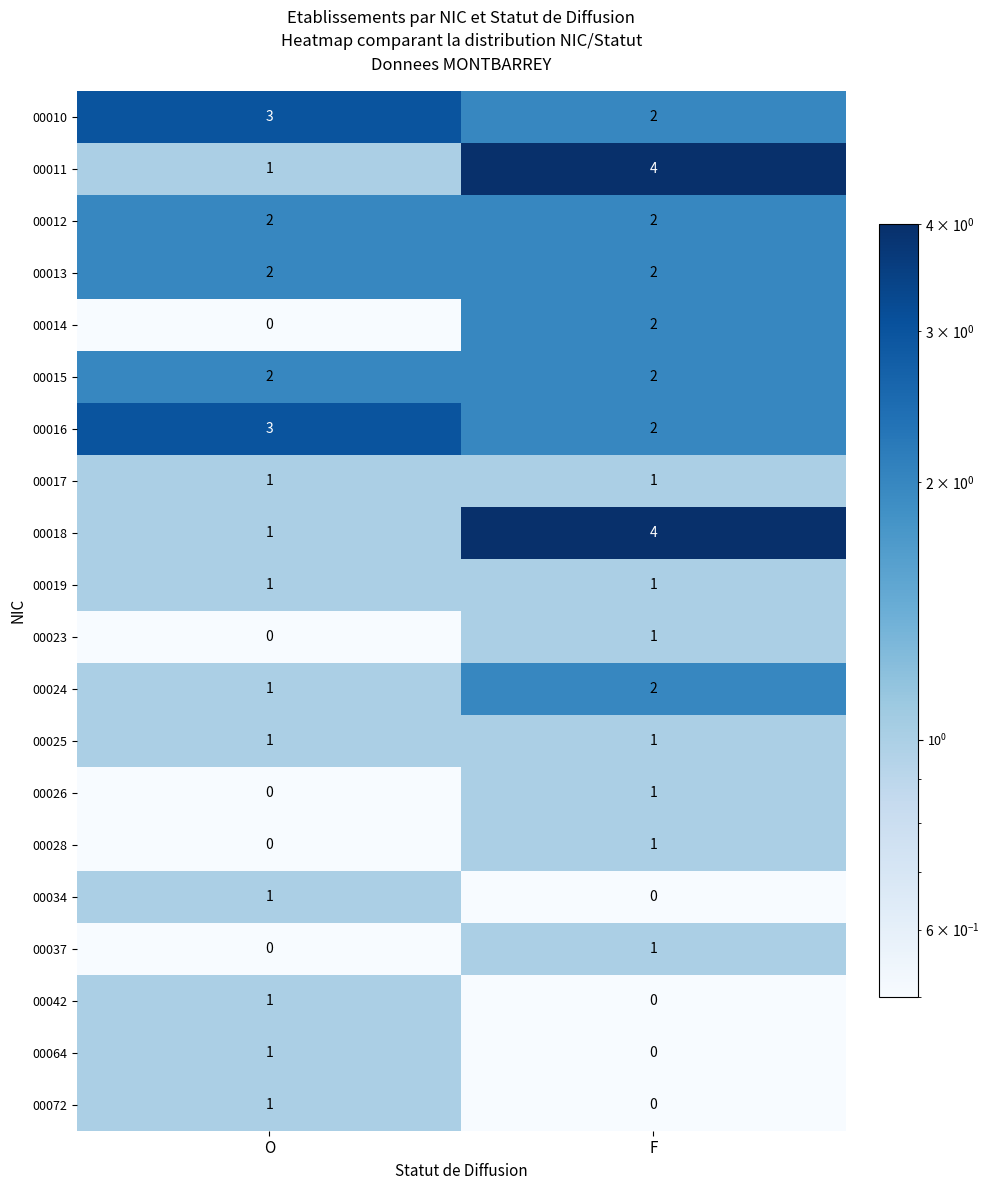

Which label corresponds to the largest value in the chart?

F